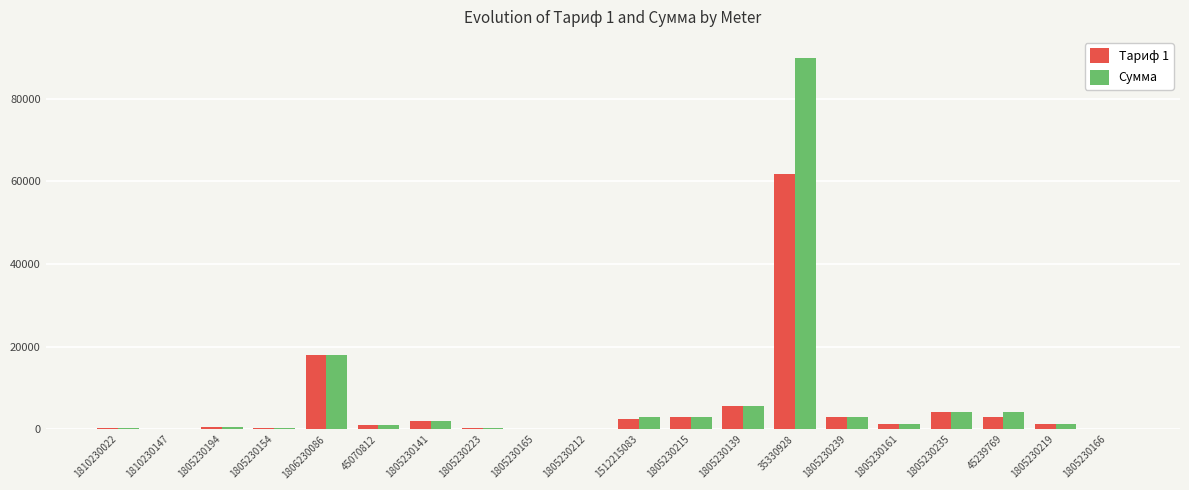

Are the bars grouped side by side (vs. stacked)?

Yes